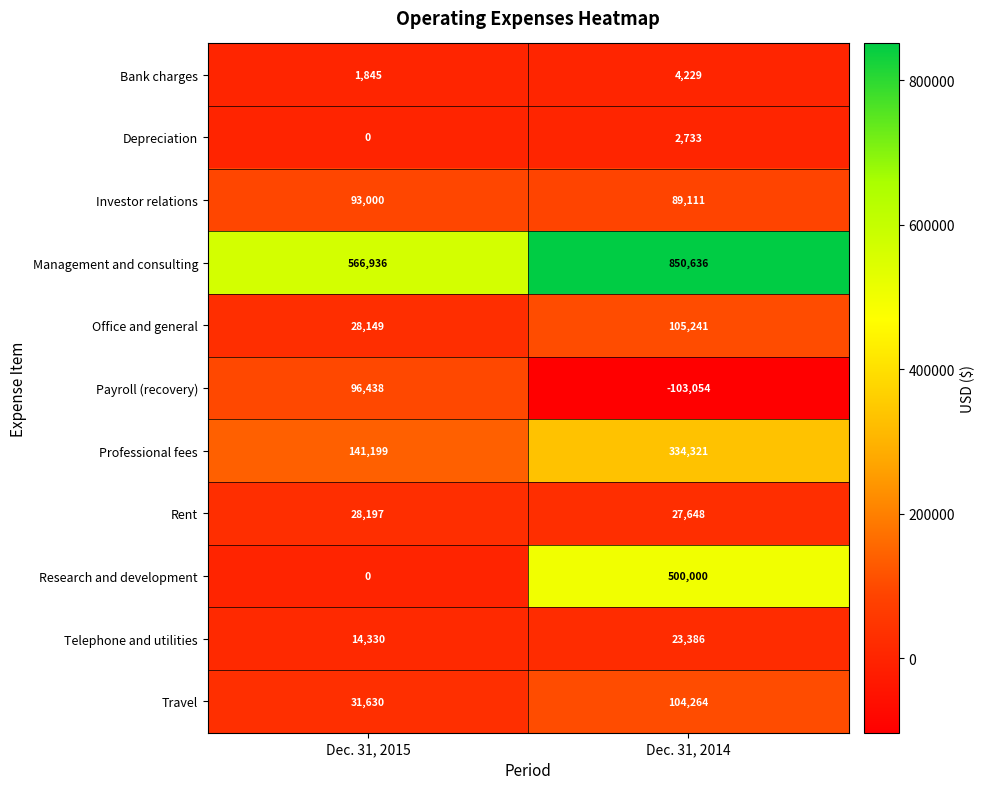

What is the difference between the maximum and minimum values in the Investor relations series?

3889